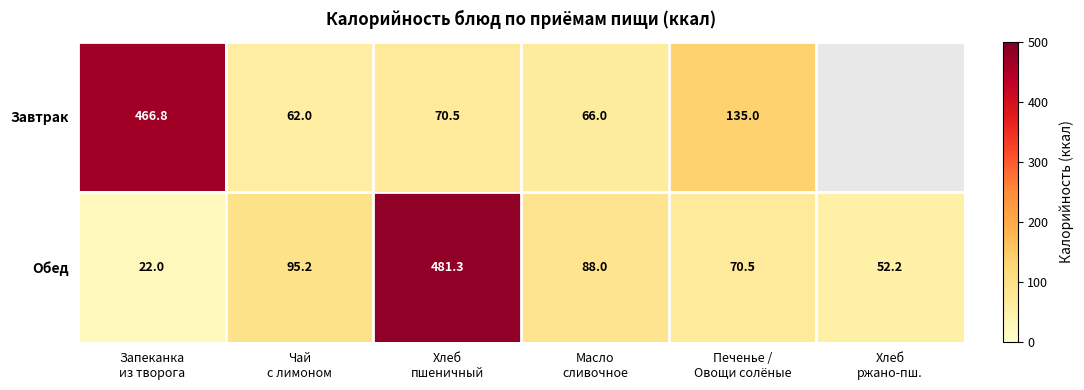

Rank the series at Чай
с лимоном from highest to lowest value.

Обед, Завтрак